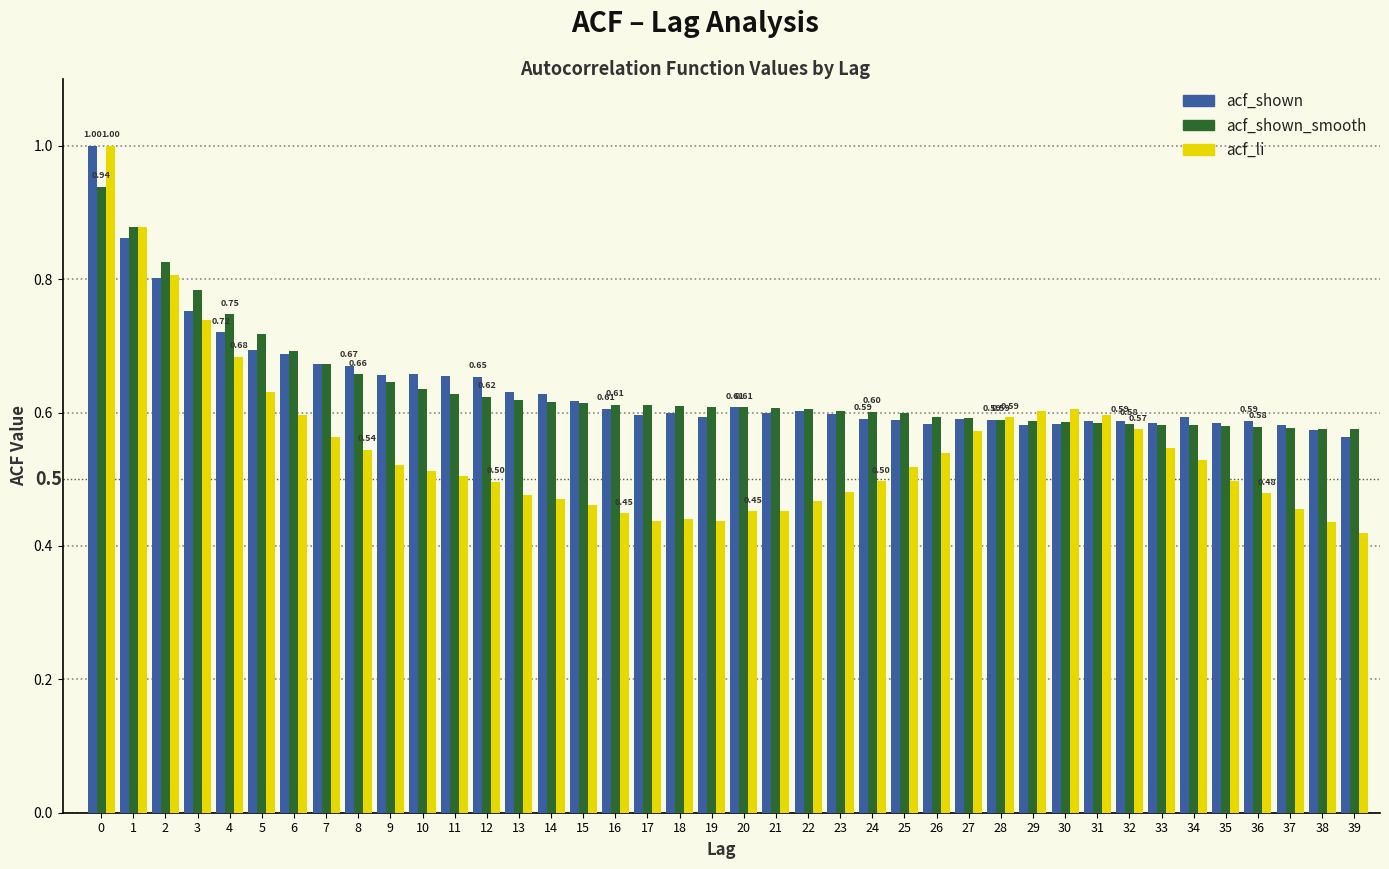

What is the sum of the acf_li values at 1 and 5?

1.5